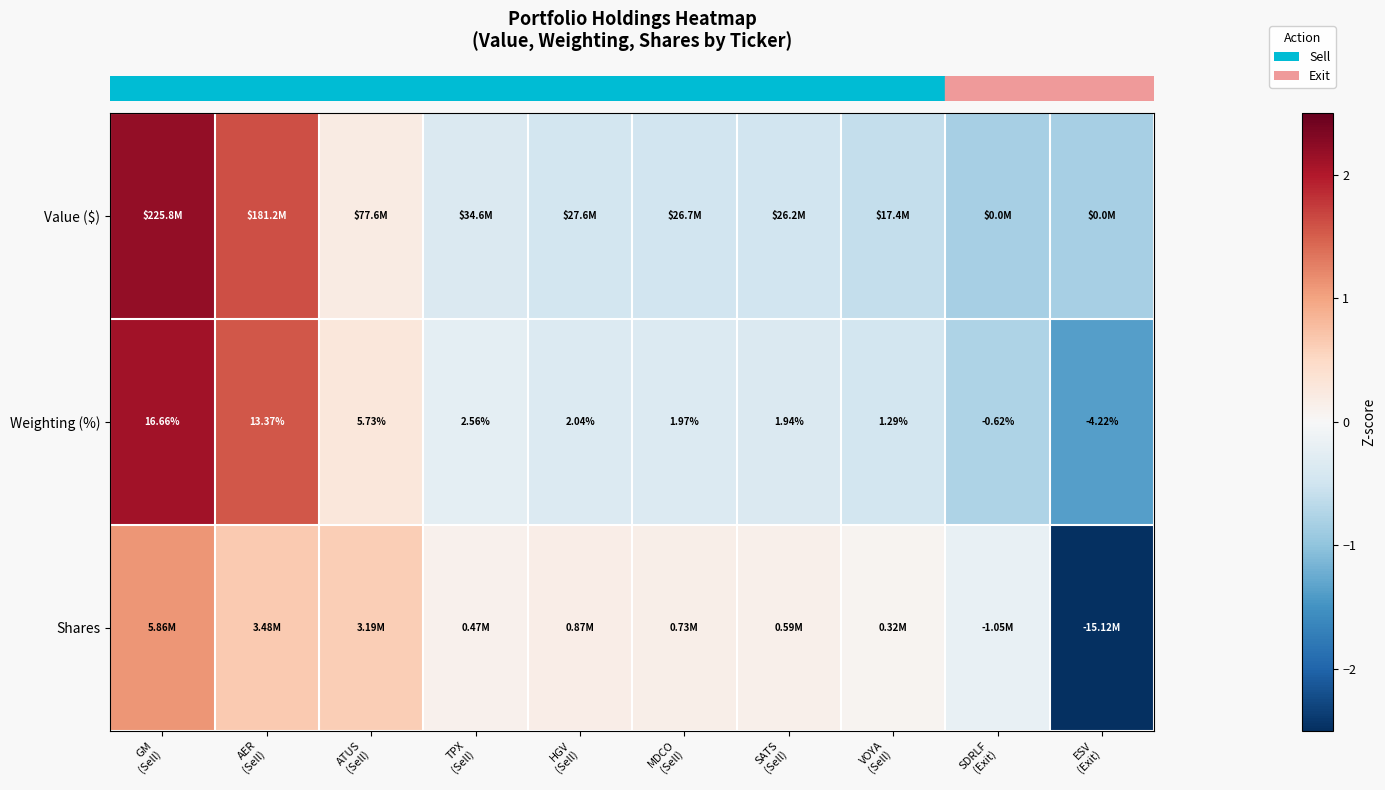

Is the value of row_0 at TPX
(Sell) greater than the value of row_2 at GM
(Sell)?

No